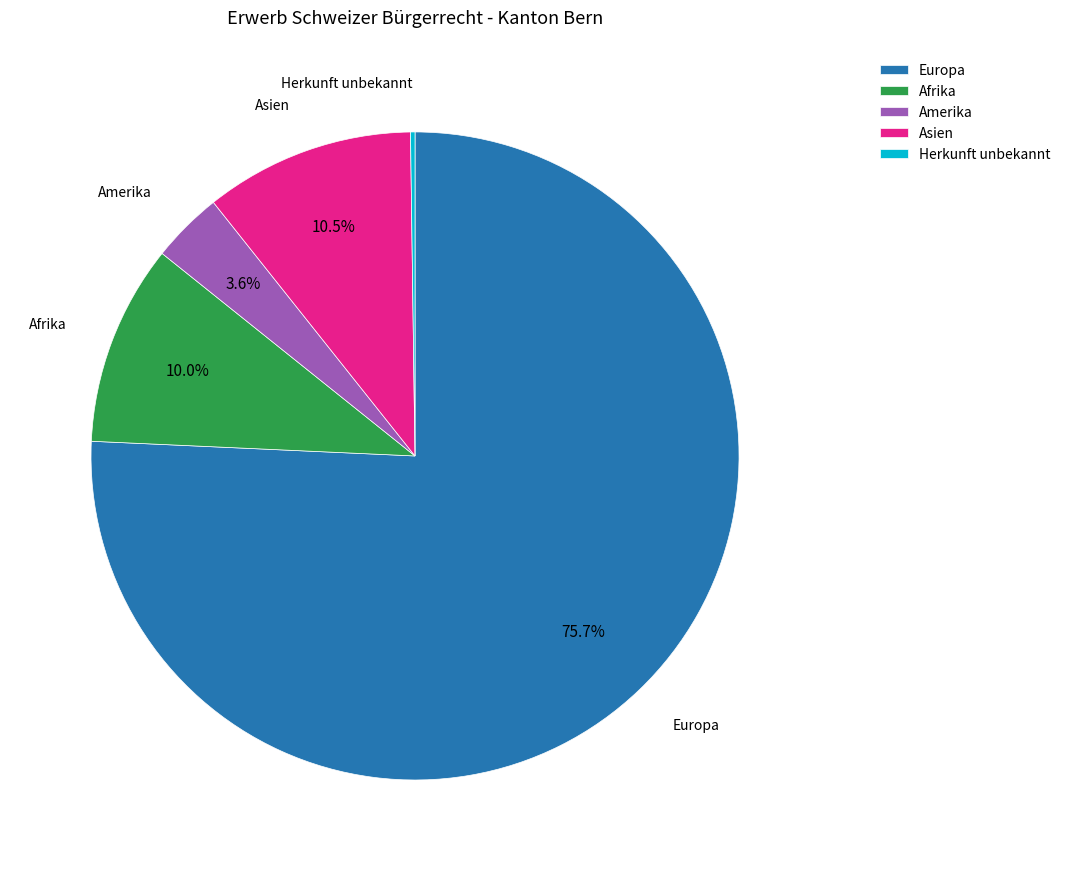

Which slice is the largest?

Europa